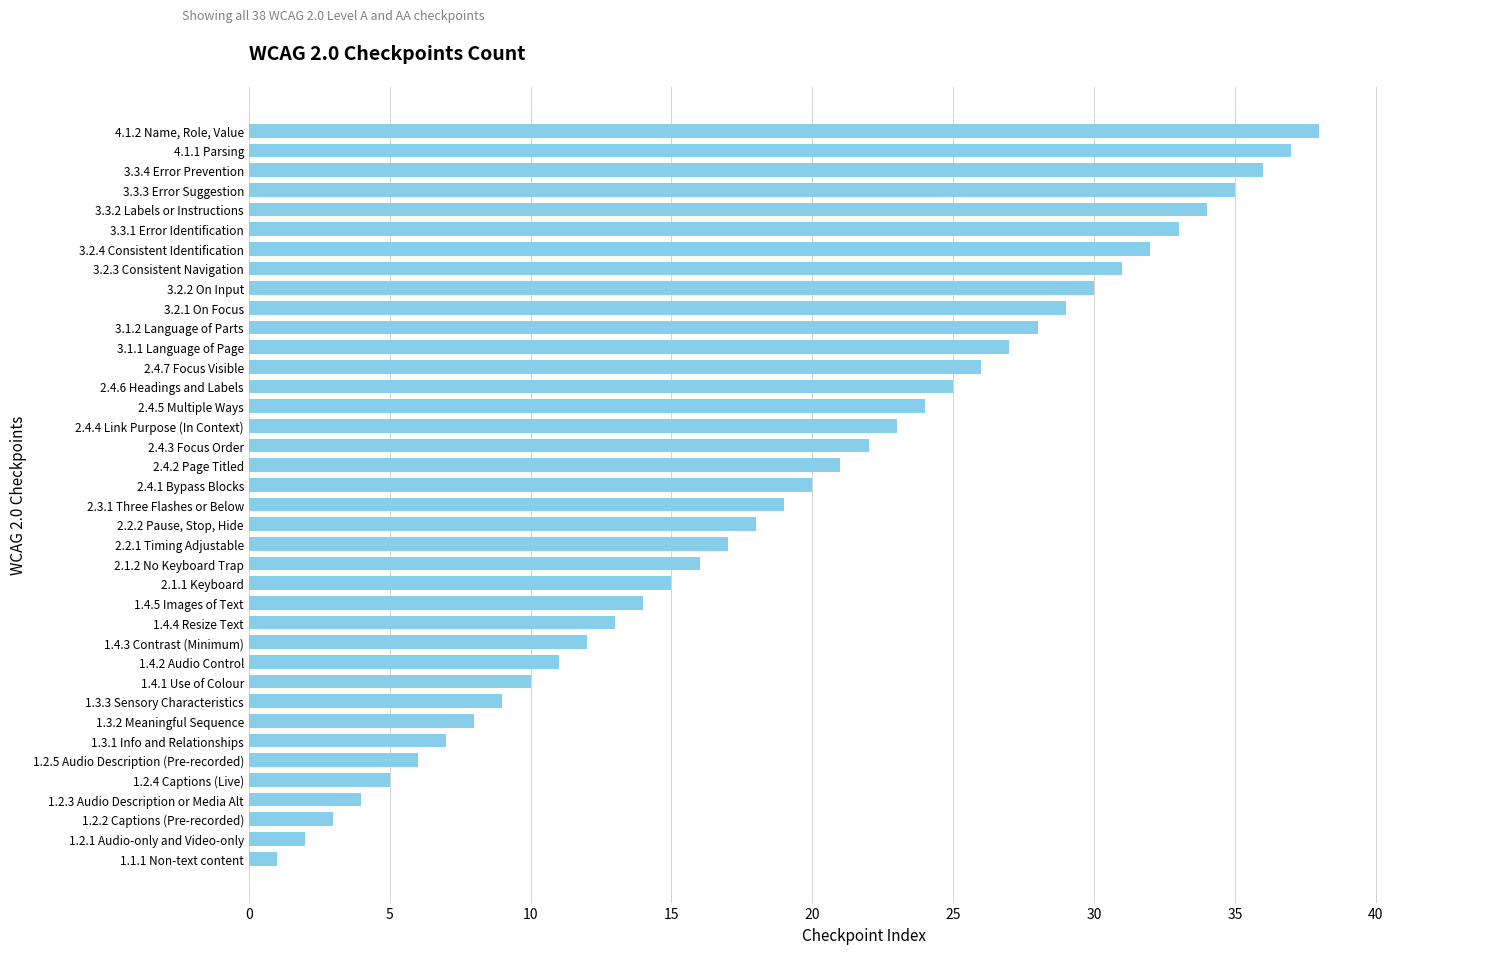

What is the difference between the maximum and second lowest values?

36